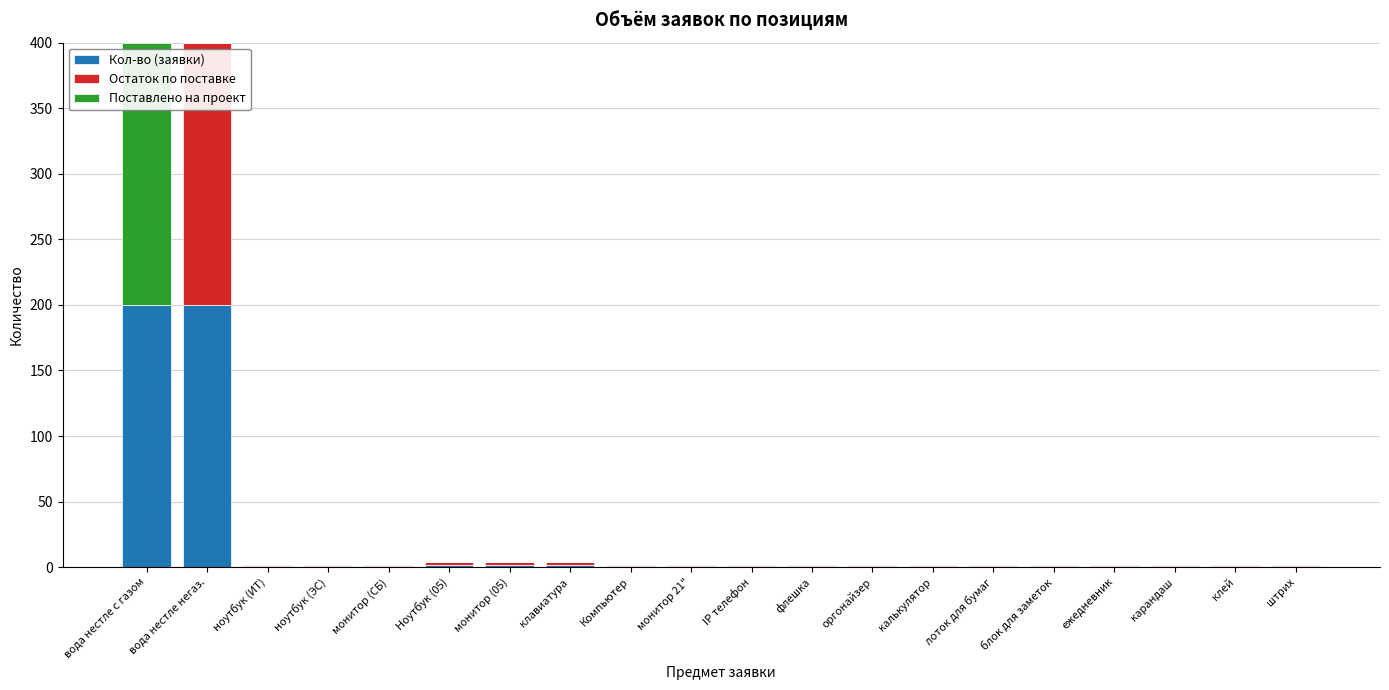

What is the maximum value for Кол-во (заявки)?

200